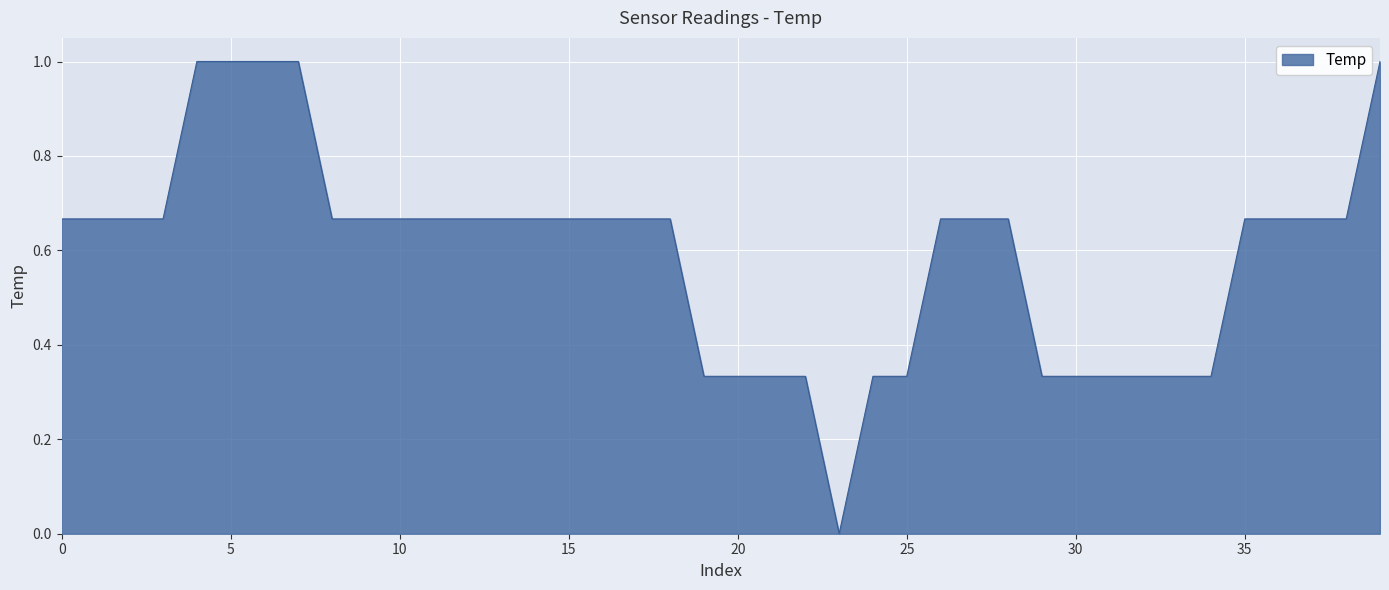

What is the greatest value displayed?

1.0